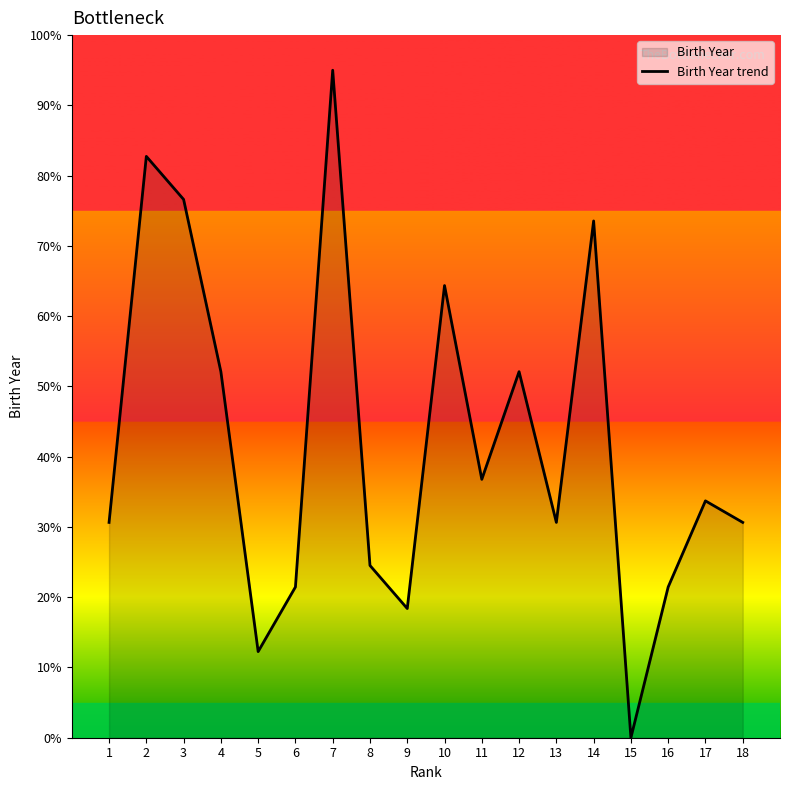

What is the change in value from 16 to 17?

+12.3